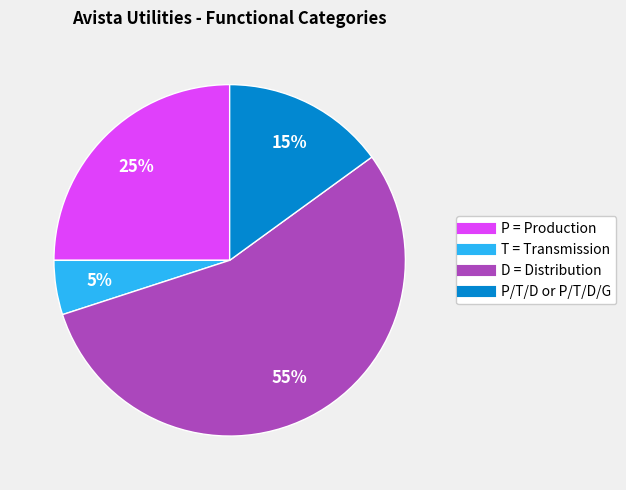

Count the number of slices in the pie.

4